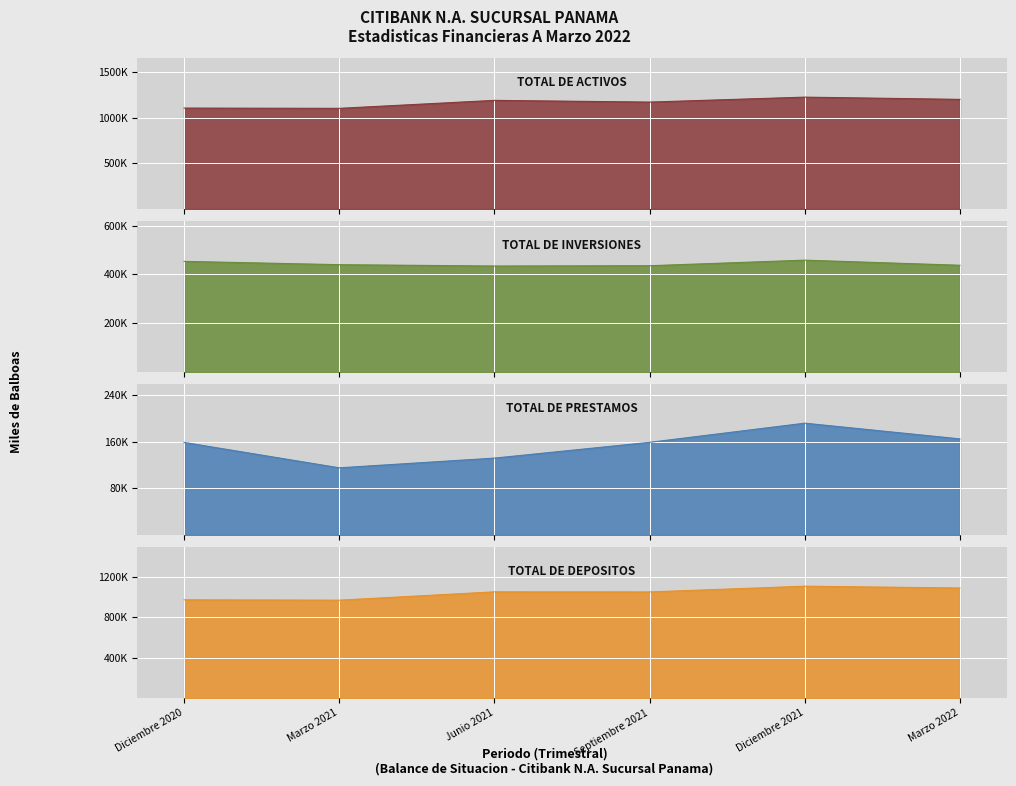

What is the value of the TOTAL DE INVERSIONES point at the 5th from the left?

458227.4